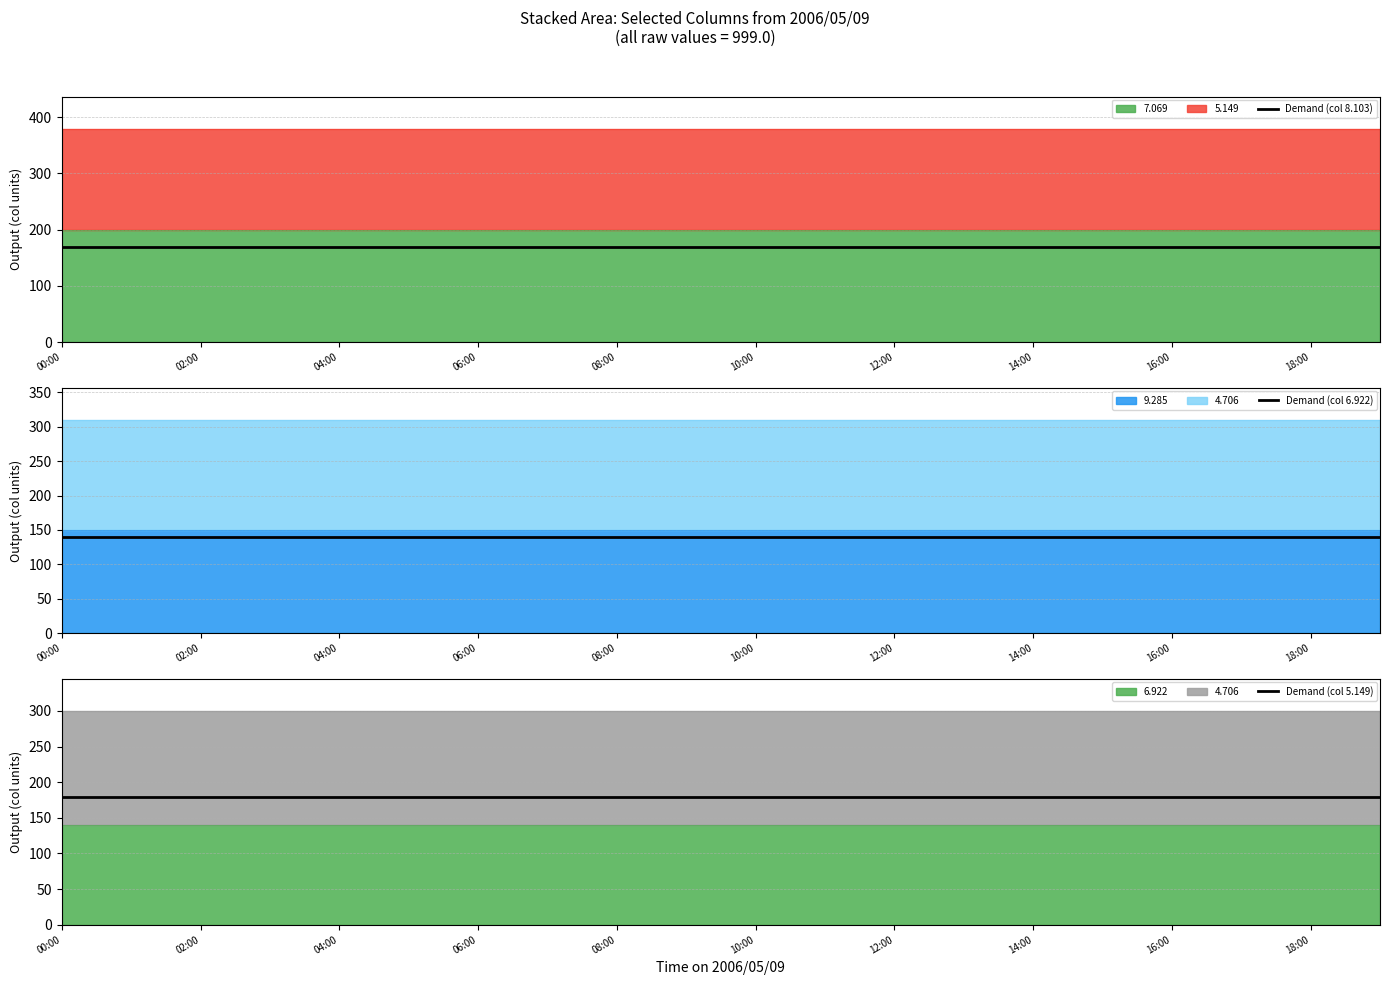

At how many categories does at least one series exceed 149?

20